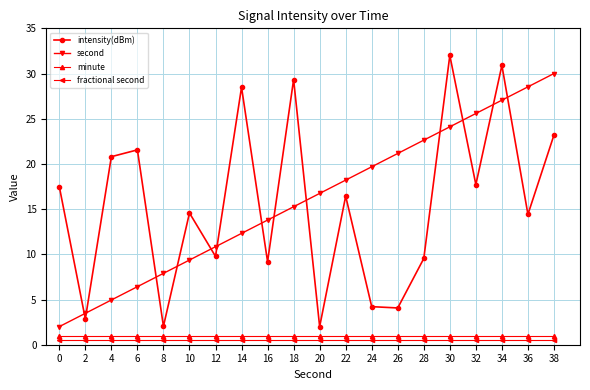

How many intersections are there between second and intensity(dBm)?

13